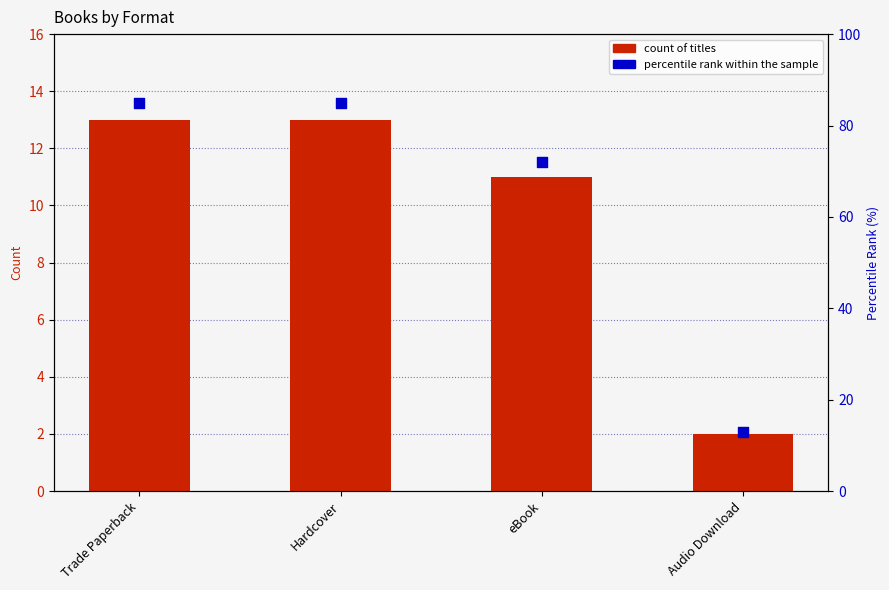

Which series reaches the maximum Y coordinate?

percentile rank within the sample